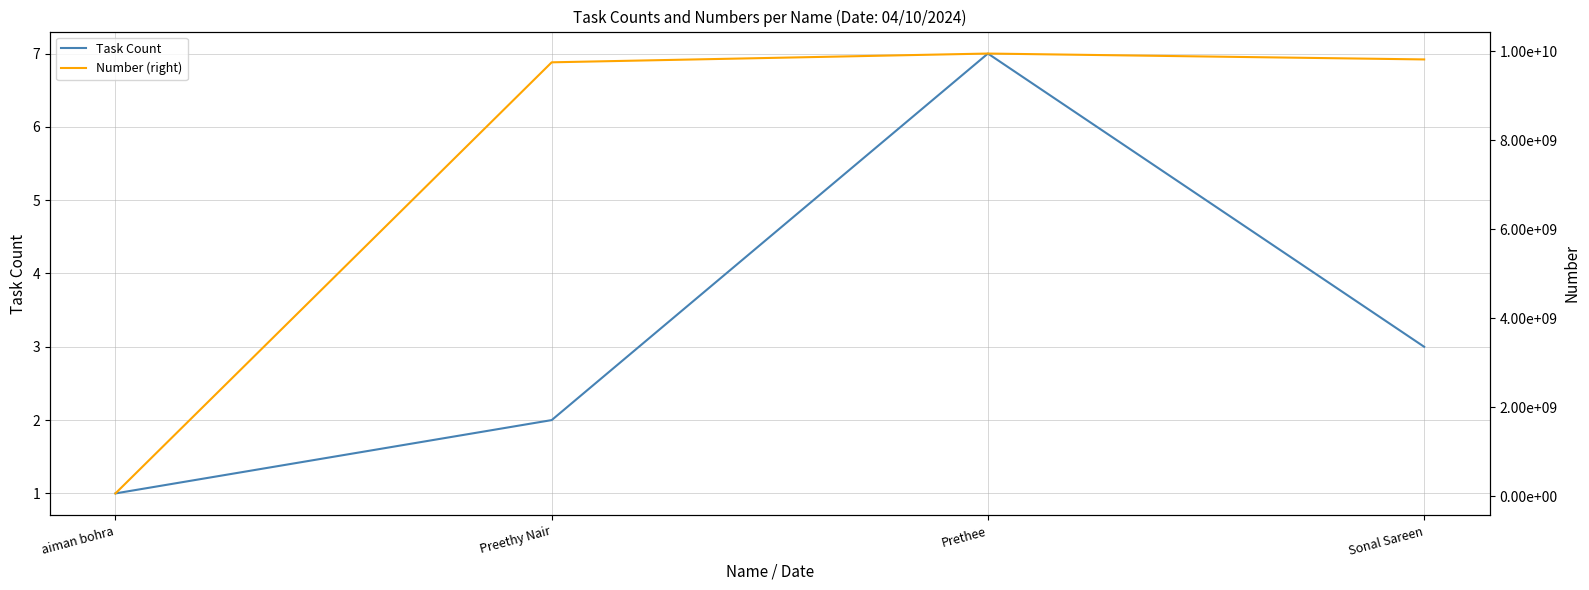

The Task Count series shows 1 at Sonal Sareen. True or false?

False